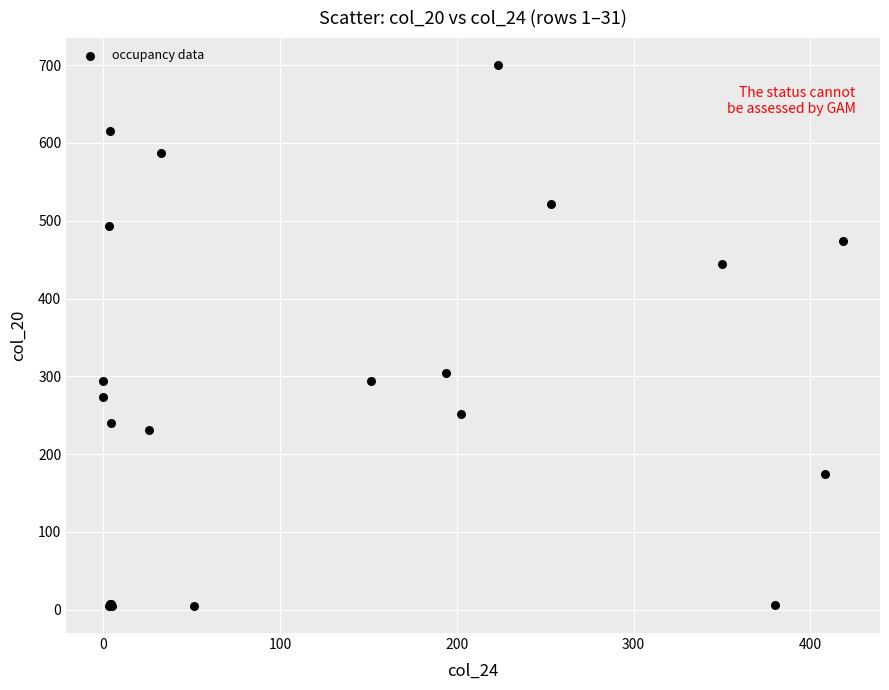

What Y value in the scatter plot is closest to 352?

304.4